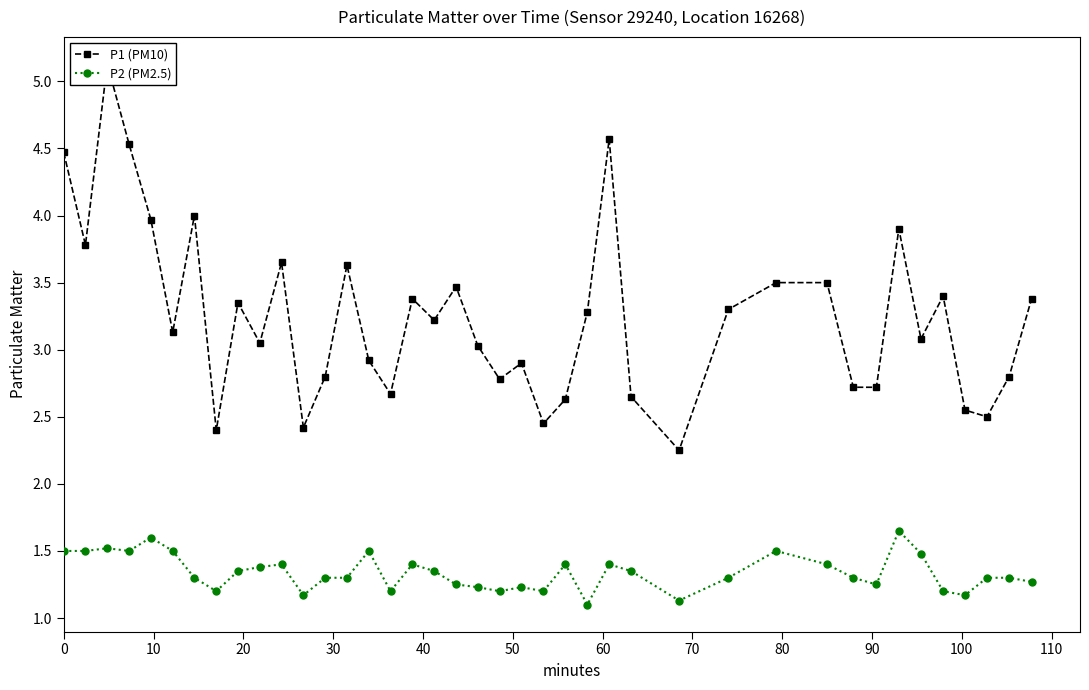

Count the P2 (PM2.5) values in the range 1 to 2.

40